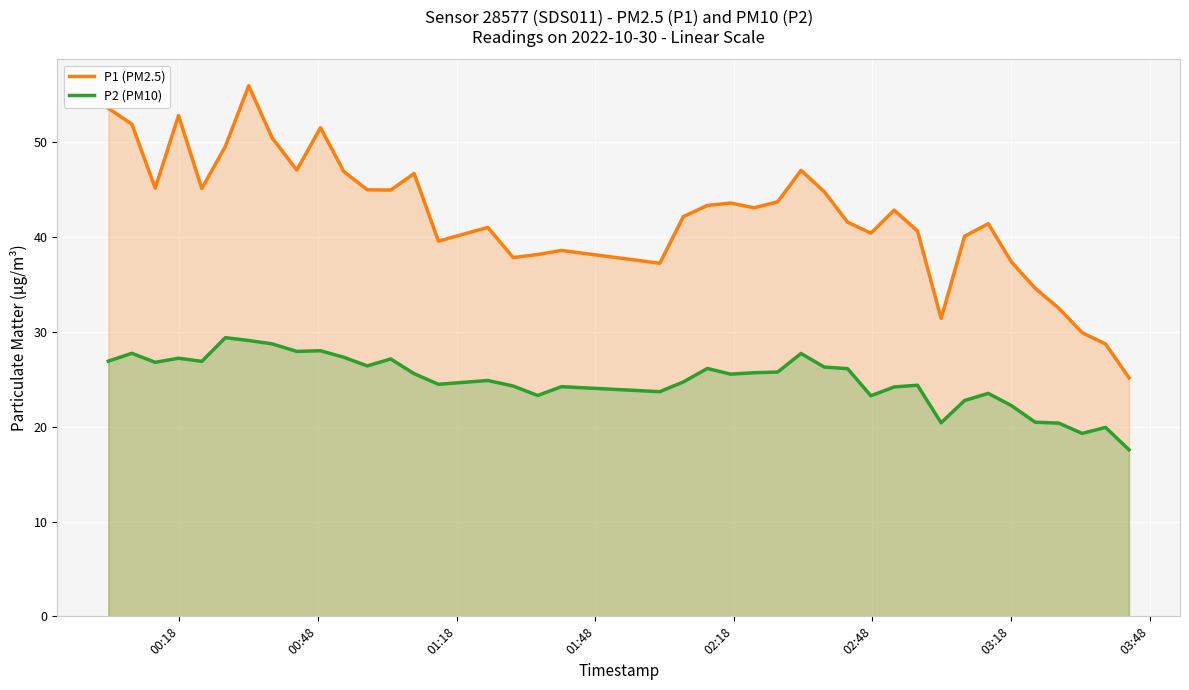

What is the value of the P2 (PM10) point at the 15th from the left?

24.5